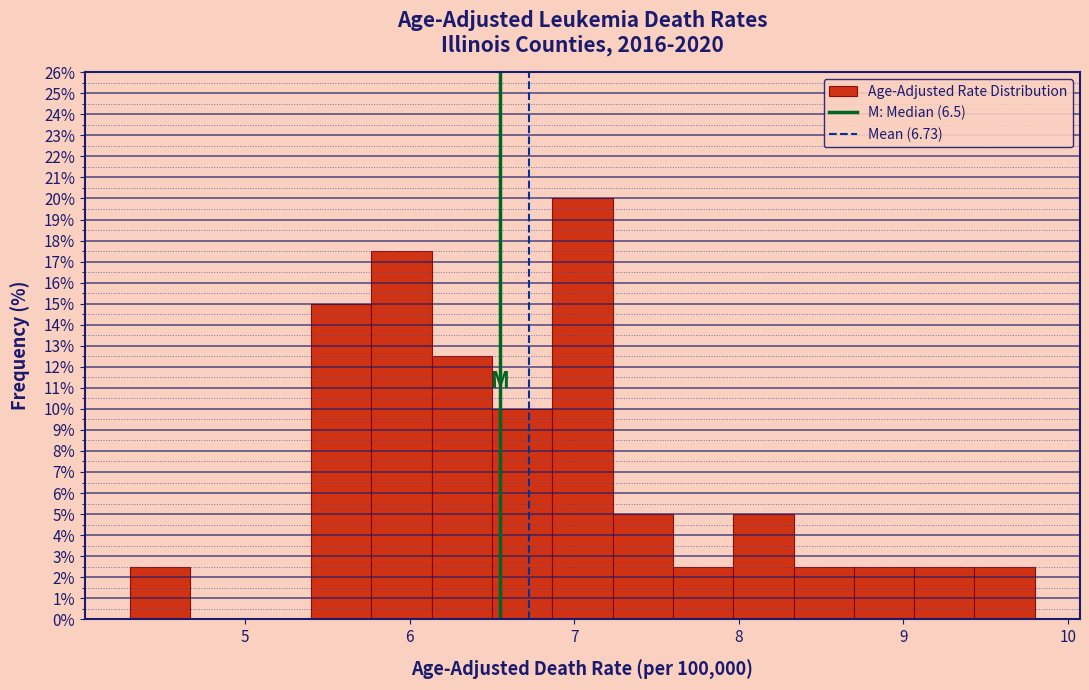

Read against the x-axis, roughly where is the centre of the tallest bar?

7.1